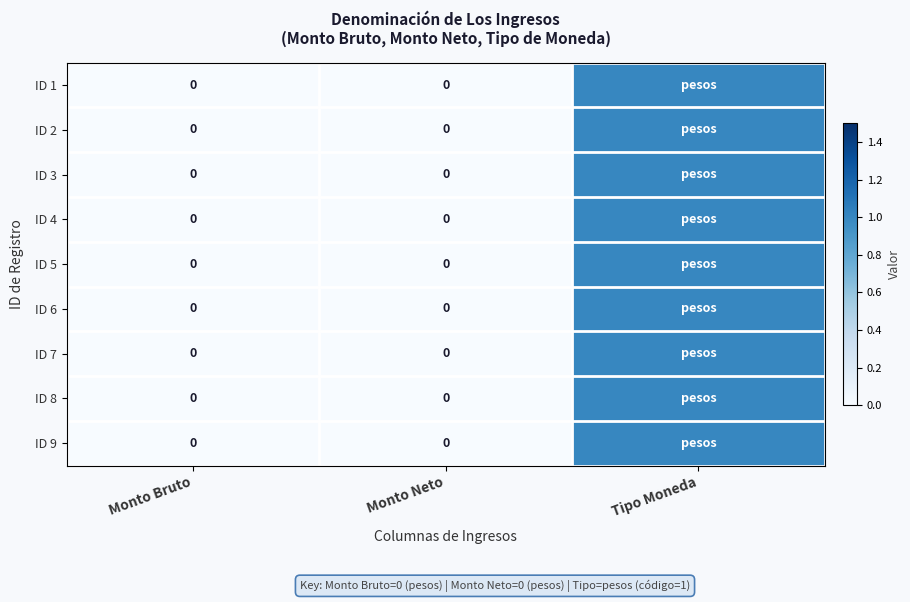

Rank the series at Tipo Moneda from lowest to highest value.

ID 1, ID 2, ID 3, ID 4, ID 5, ID 6, ID 7, ID 8, ID 9